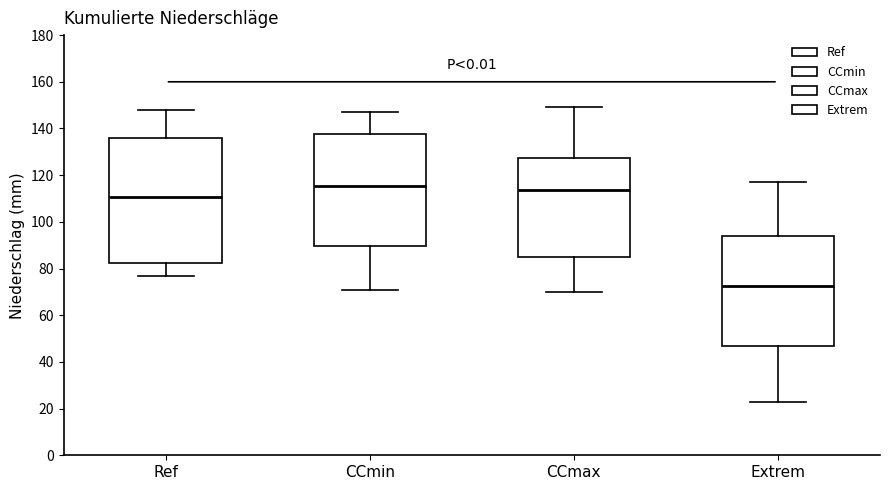

Reading left to right, read every box against the y-axis: the position of its median line, the range the box covers, and the ends of its whiskers. The values are not printed on the chart, so give them approximately, as read against the axis.

Ref: median 110, box 82 to 136, whiskers 78 to 148
CCmin: median 116, box 90 to 138, whiskers 72 to 148
CCmax: median 114, box 86 to 128, whiskers 70 to 150
Extrem: median 72, box 46 to 94, whiskers 24 to 118